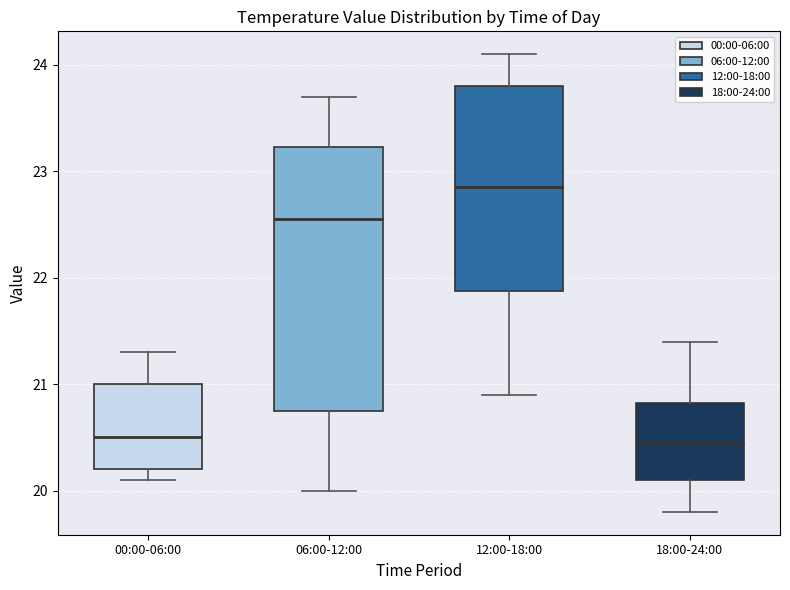

Which box is the tallest, from its lower edge to its upper edge?

06:00-12:00